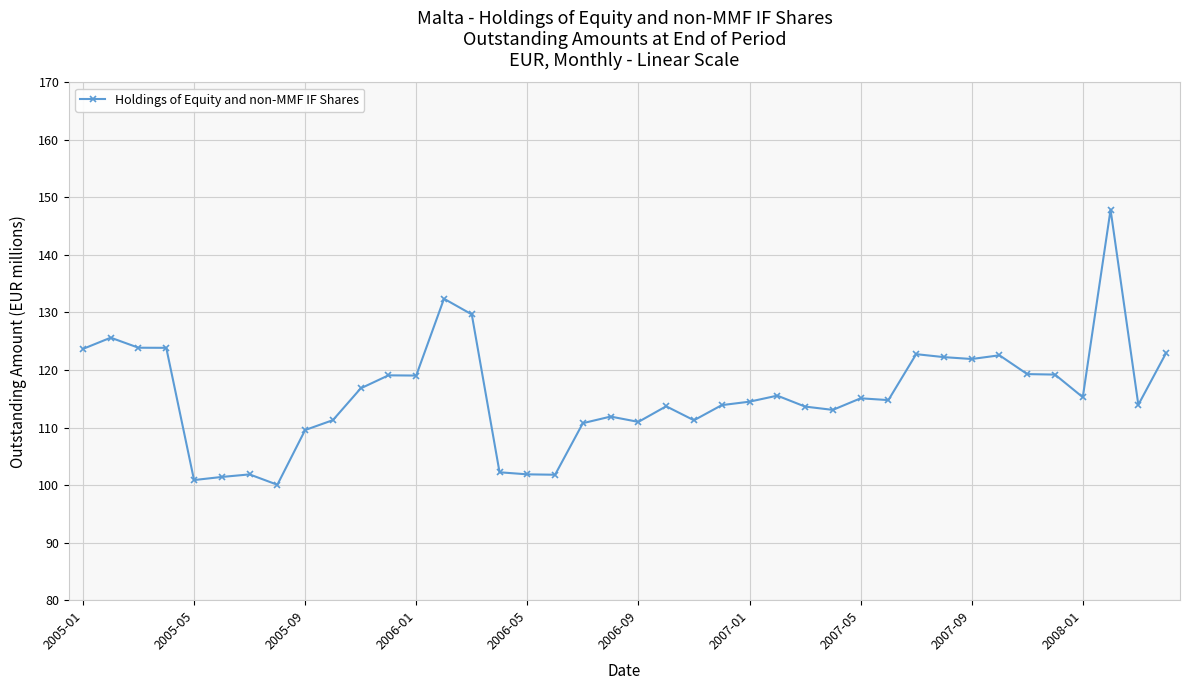

What is the difference between the second highest and minimum values?

32.3